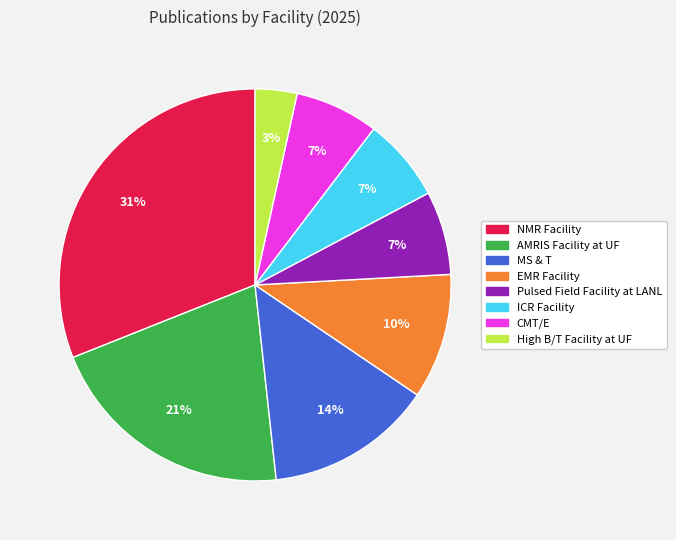

Count the number of slices in the pie.

8